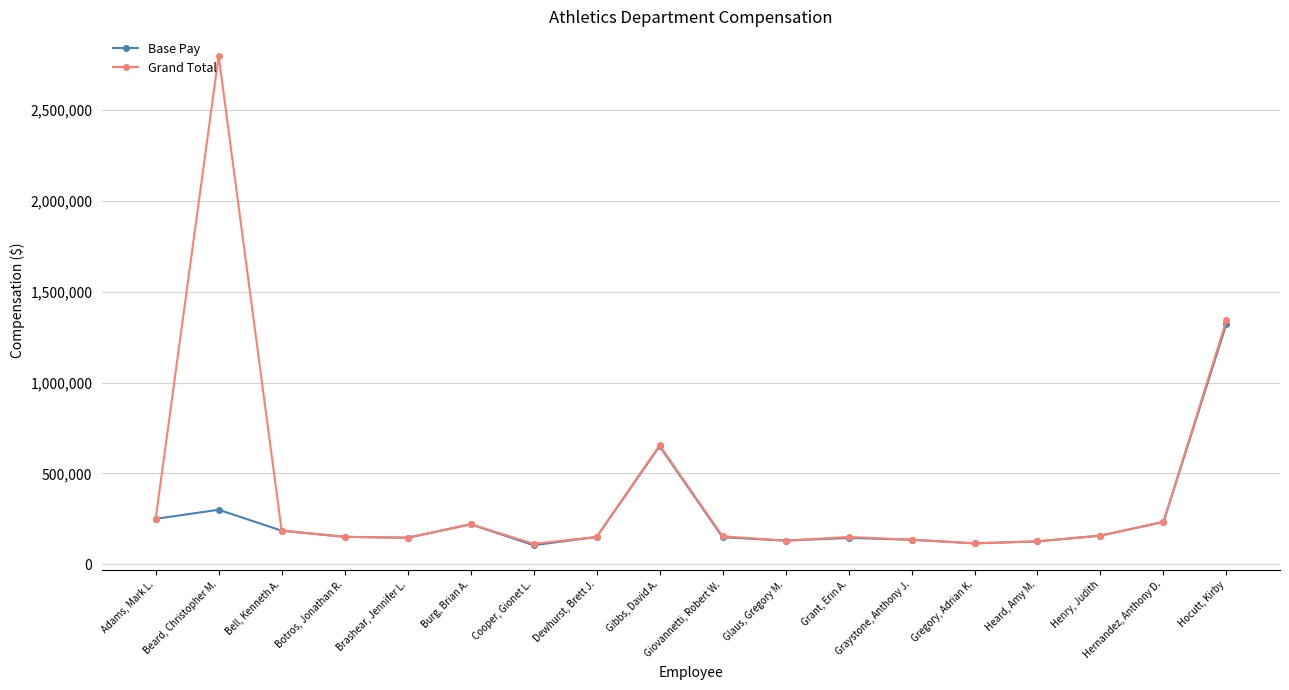

What is the sum of all Grand Total values?

7212614.0